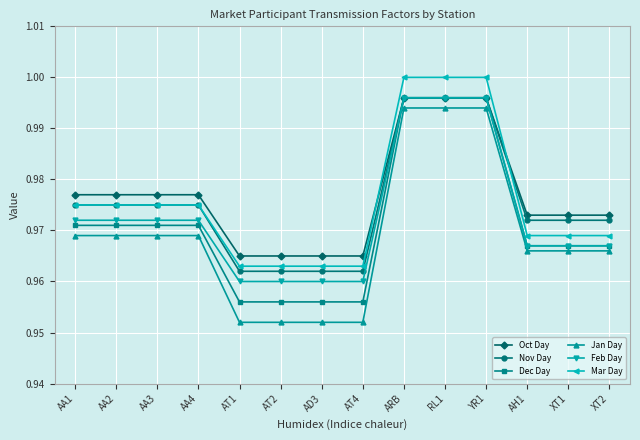

Which series has the widest spread of values?

Jan Day